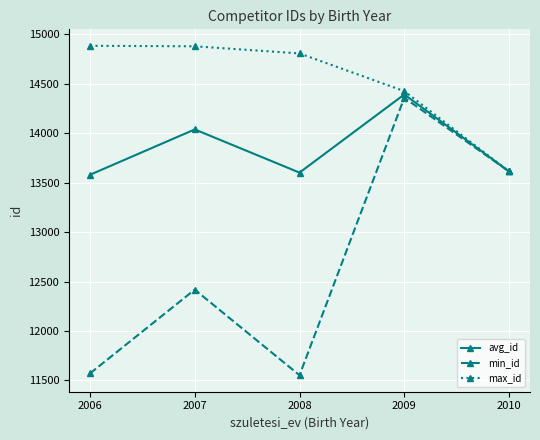

Is it true that min_id equals 3243.1 at 2007?

False